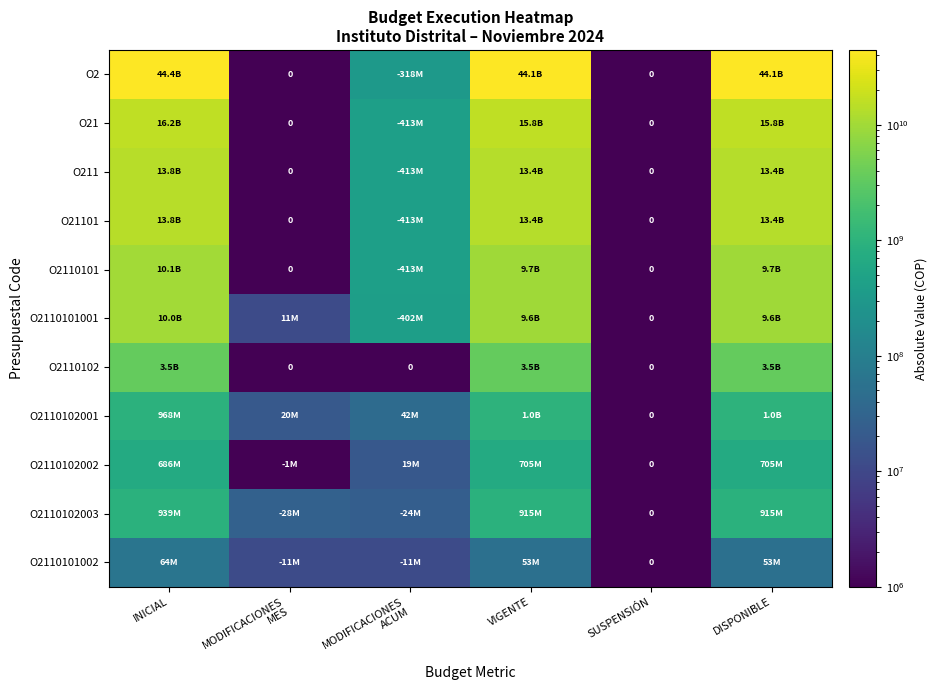

How many values in the O21 series exceed 15817922830?

1